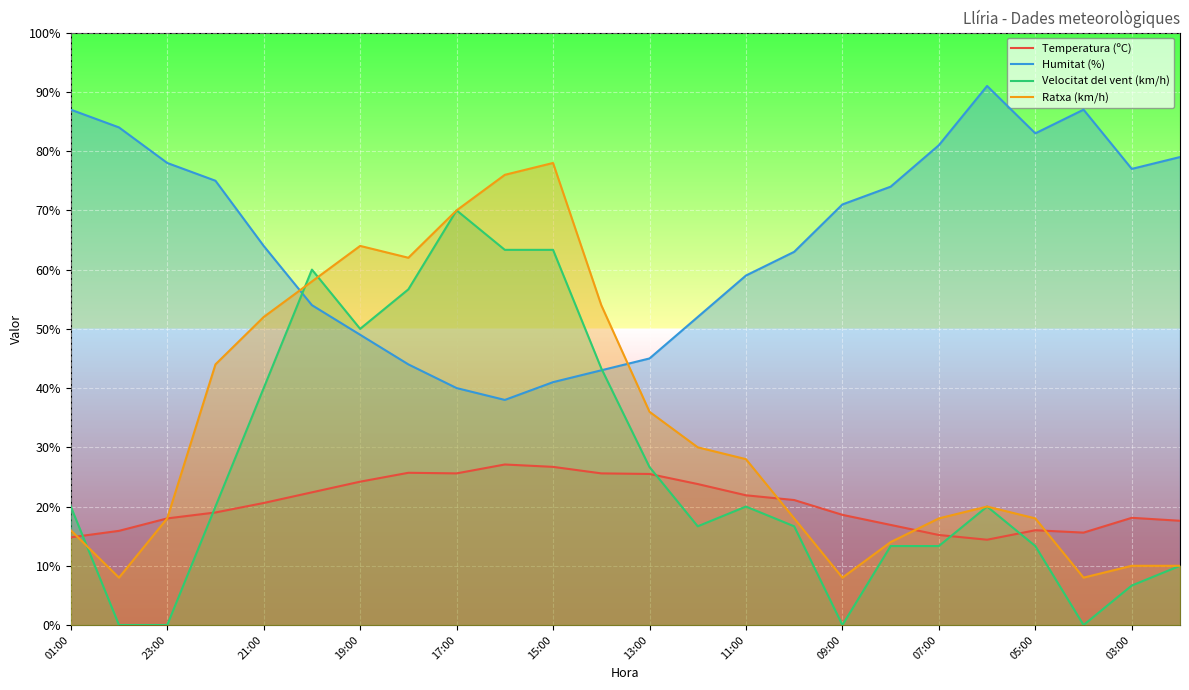

Which series has the largest total across all categories?

Humitat (%)